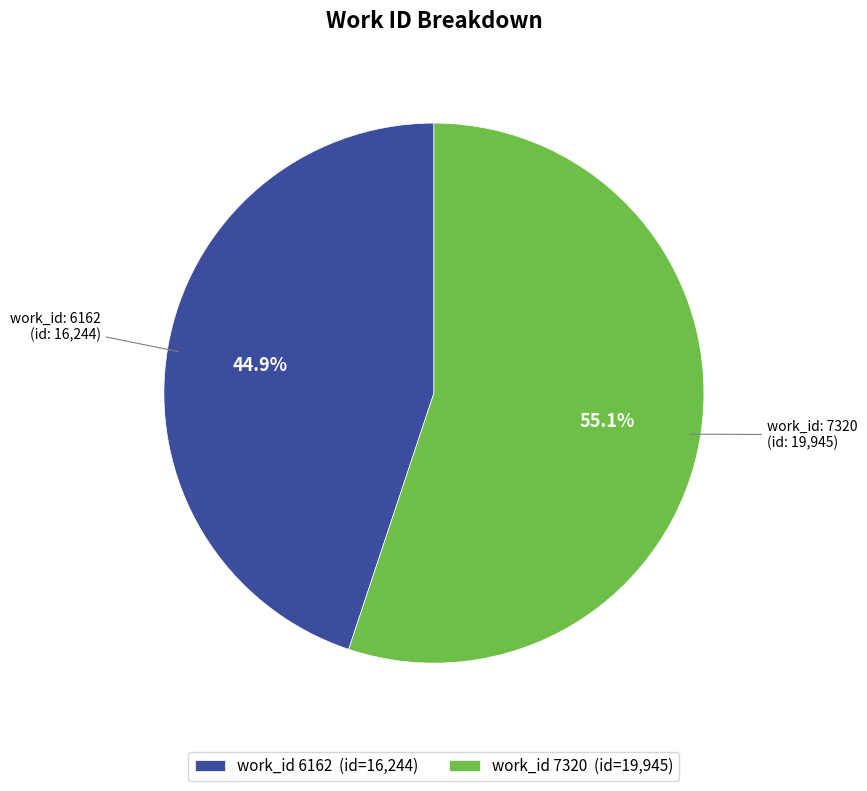

What is the smallest slice in the pie chart?

work_id 6162 (id=16,244)